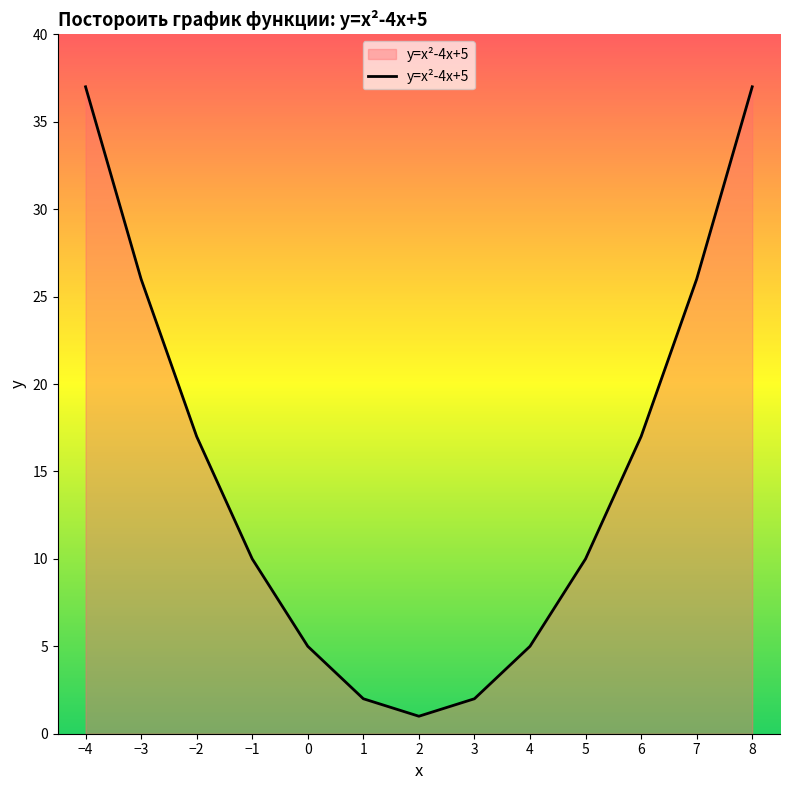

True or false: the data shows 10 at −1.

True